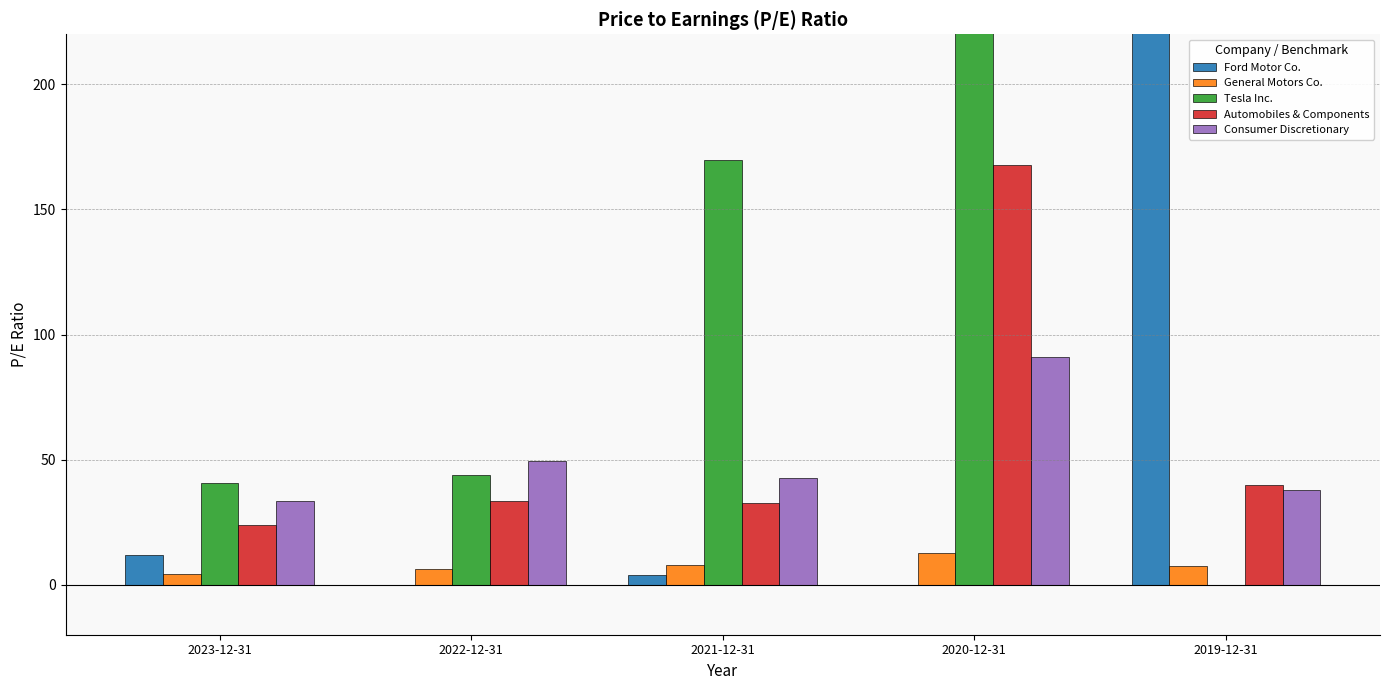

What is the difference between the highest and lowest values at 2022-12-31?

49.5